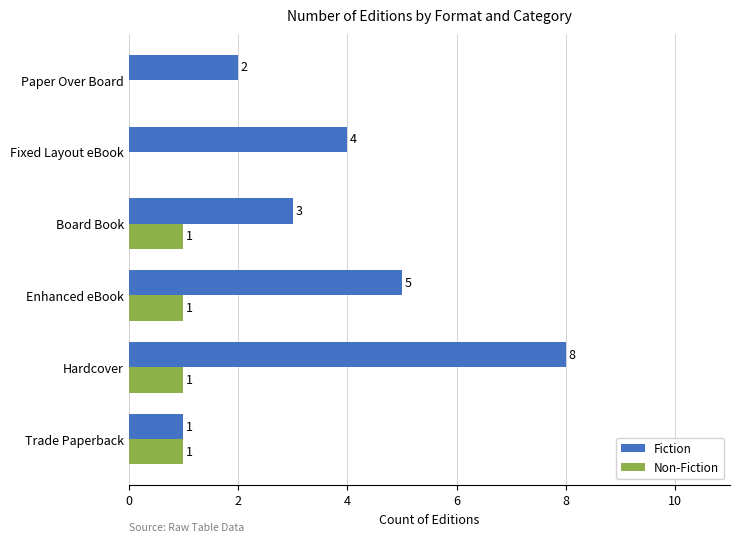

Which series has the largest total across all categories?

Fiction